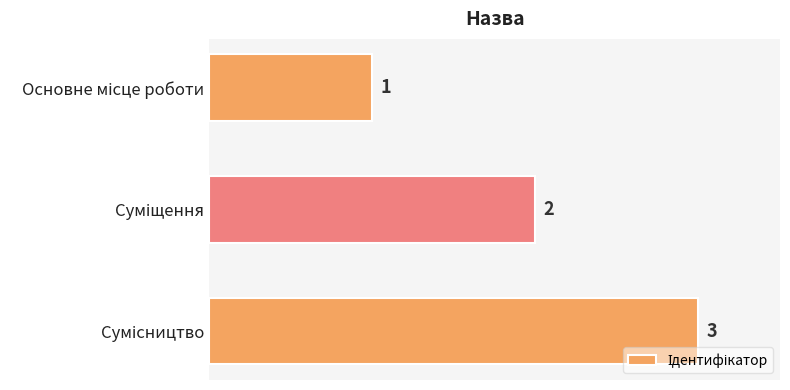

What is the smallest value displayed?

1